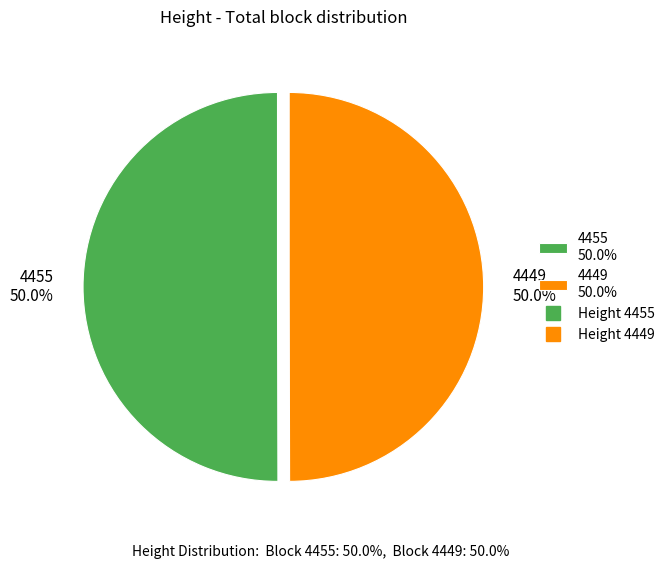

What is the ratio of the value at 4449 50.0% to the value at 4455 50.0%?

1.0